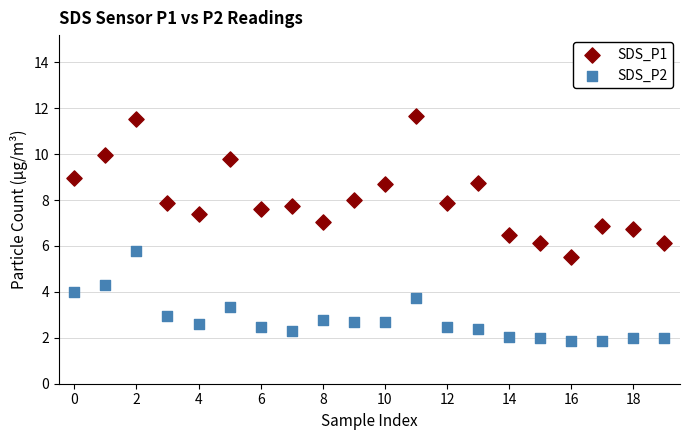

Which series has the widest spread of Y values?

SDS_P1